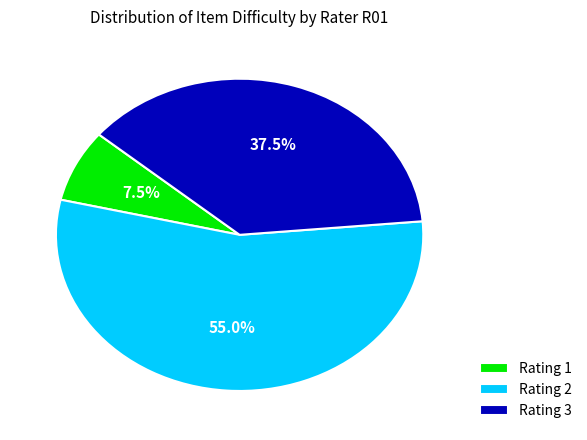

Which category has the smallest portion of the pie?

Rating 1